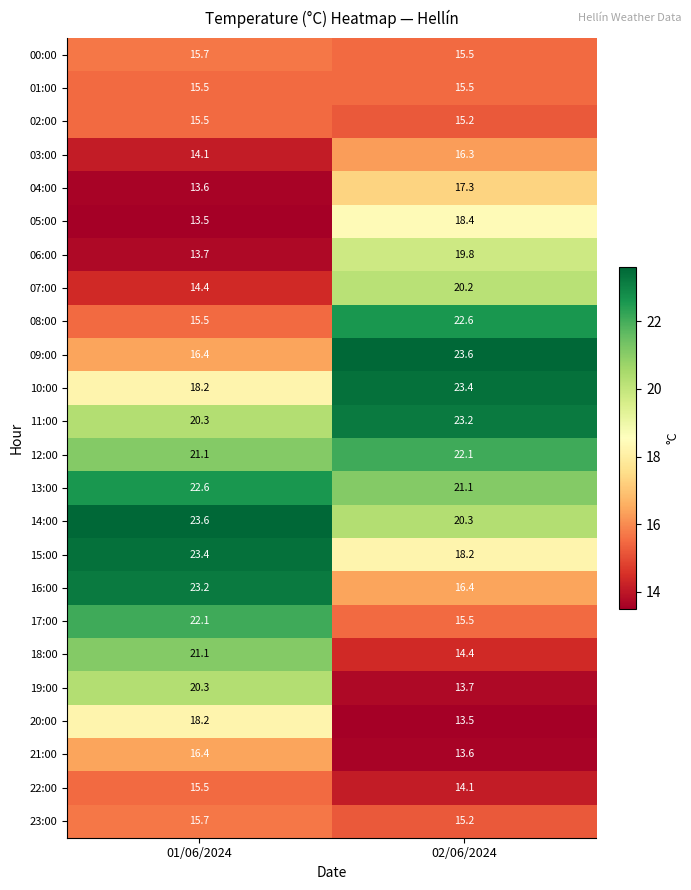

The 17:00 series shows 22.1 at 01/06/2024. True or false?

True